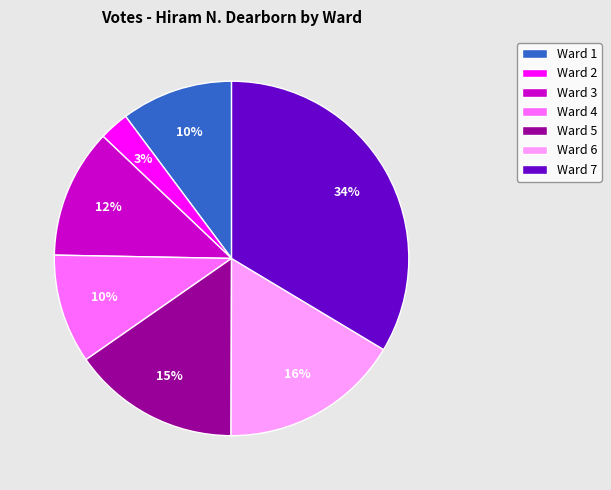

How many slices are in this pie chart?

7